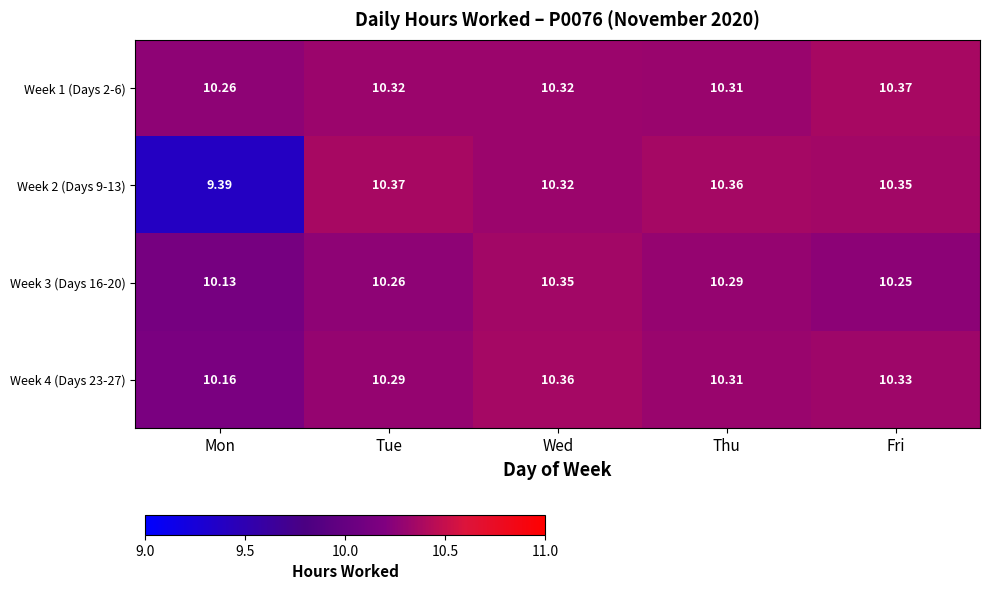

Which category has the highest value in the Week 2 (Days 9-13) series?

Tue